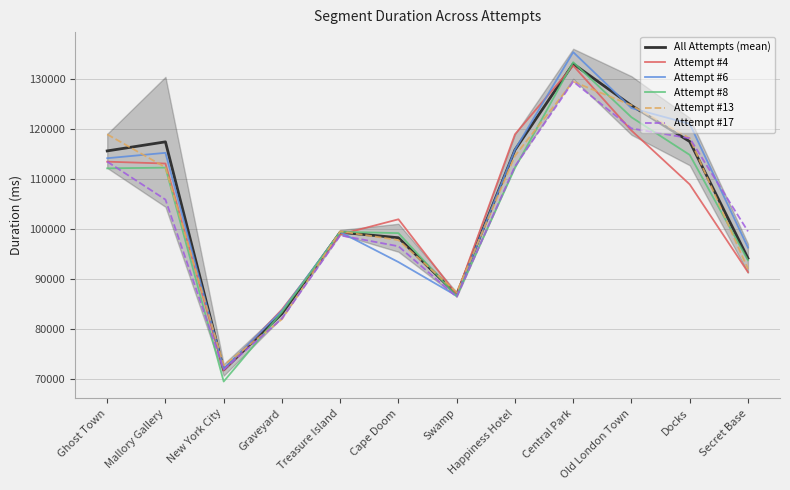

How many values in the Attempt #4 series are below 108999?

6